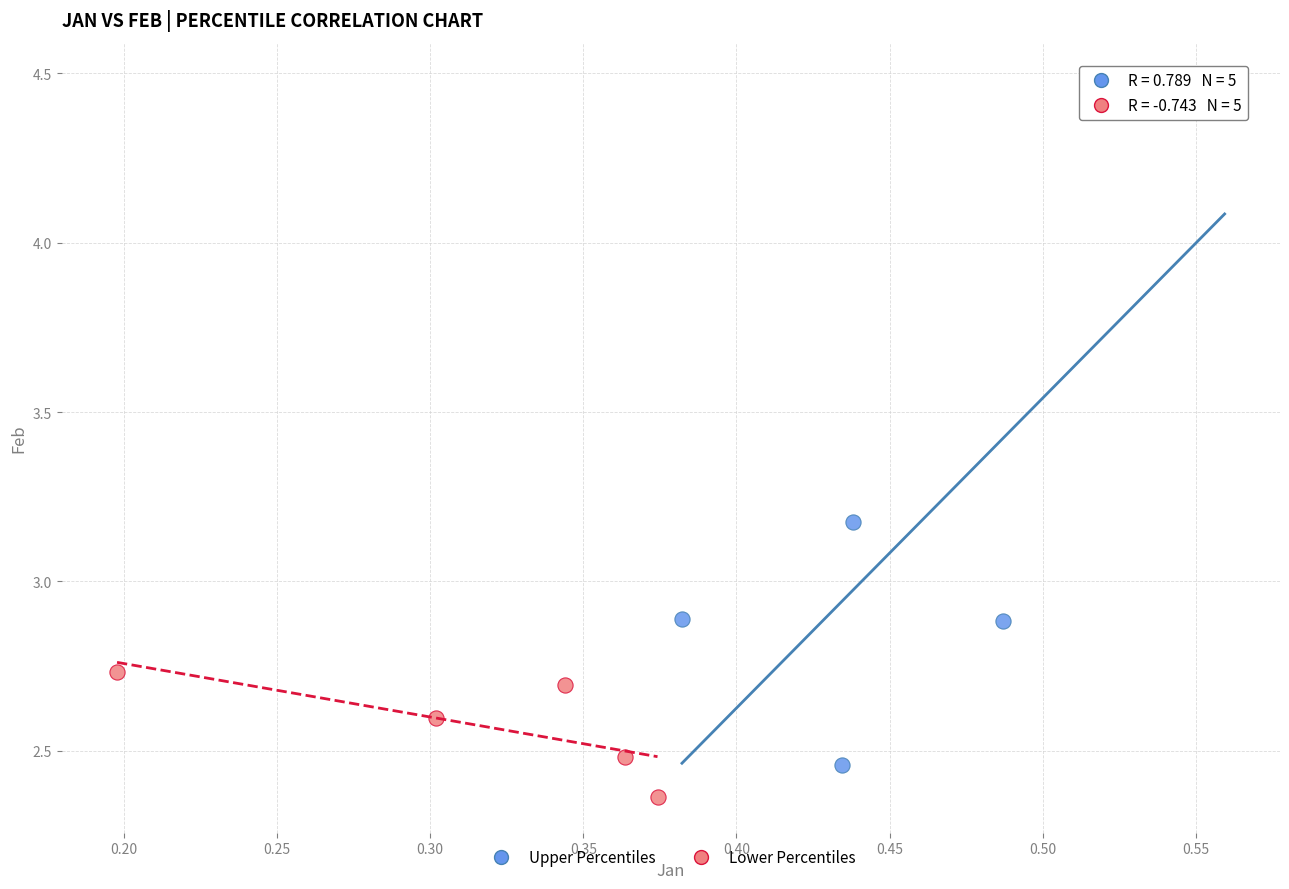

Which series contains the highest Y value?

Upper Percentiles